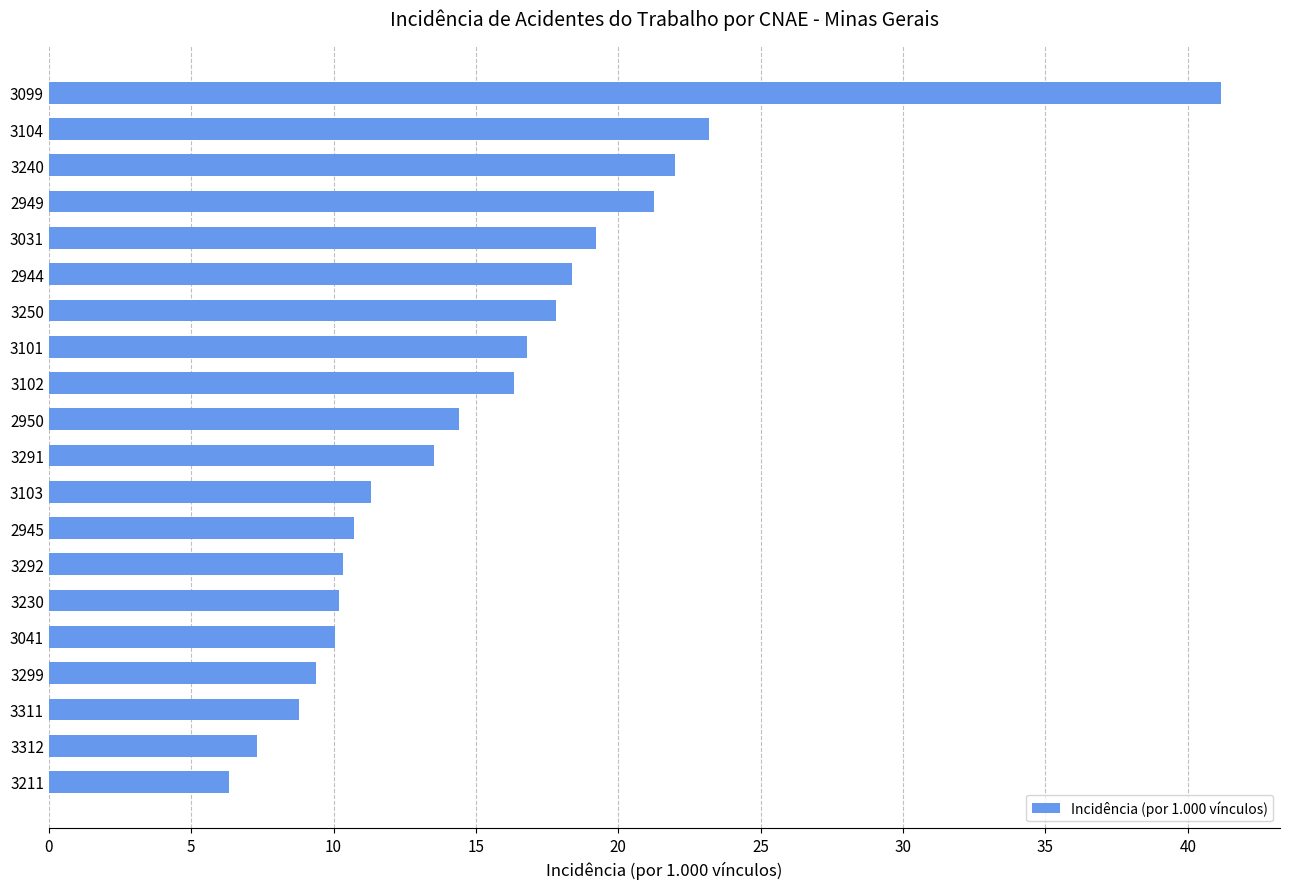

What is the minimum value shown in the chart?

6.3